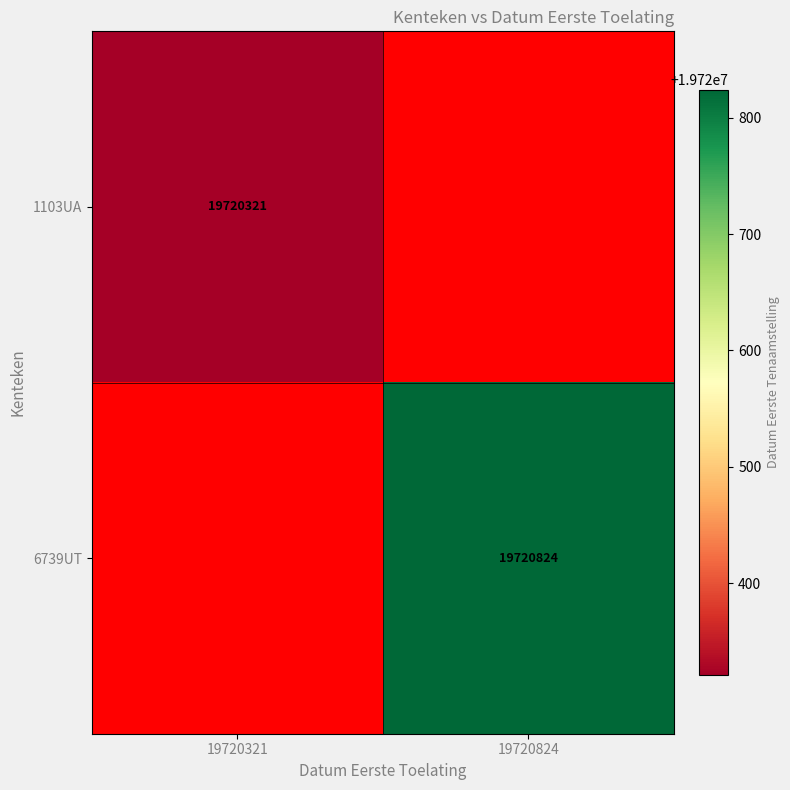

How many categories are shown in the chart?

2